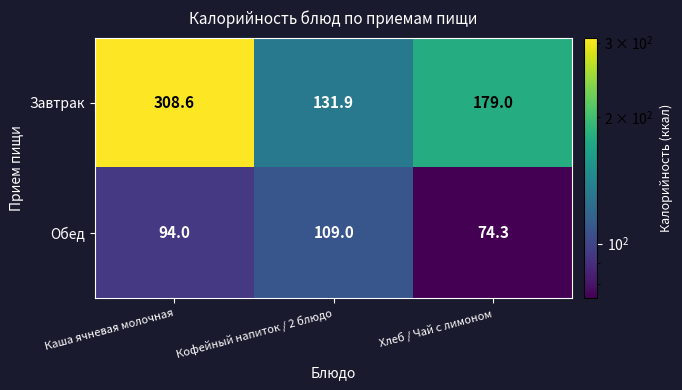

List the series in order of their overall mean, lowest first.

Обед, Завтрак